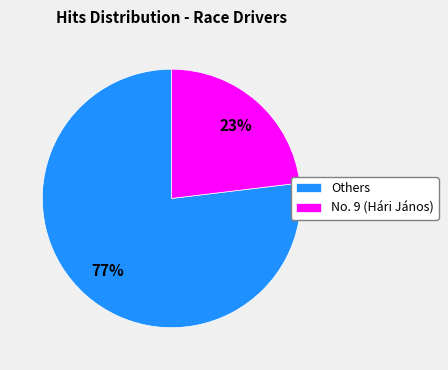

To the nearest percent, what is the difference between the largest and smallest slice percentages?

54%